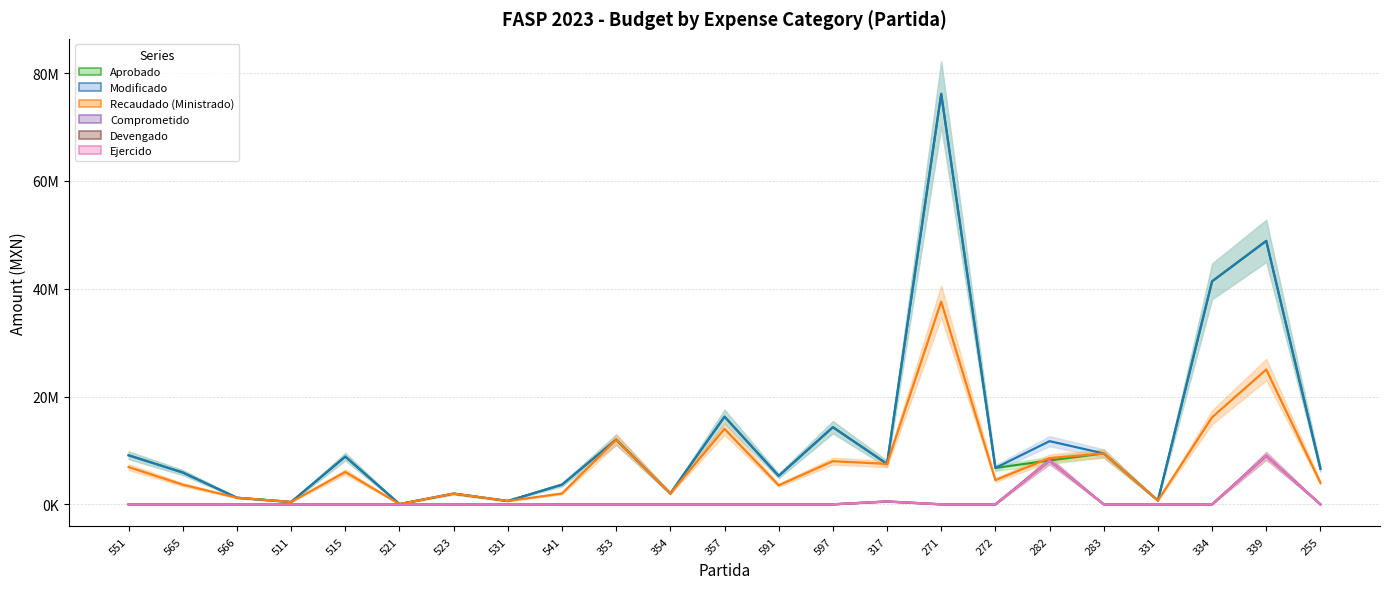

How many data points in Aprobado are above 6743695?

11